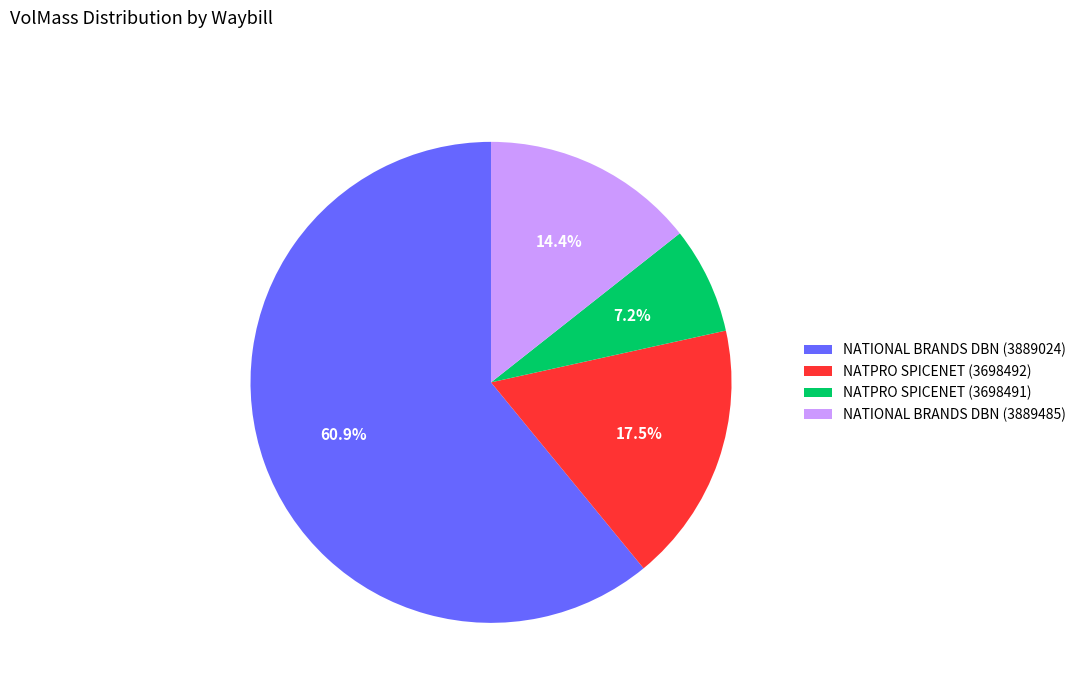

Does any single category account for the majority?

Yes